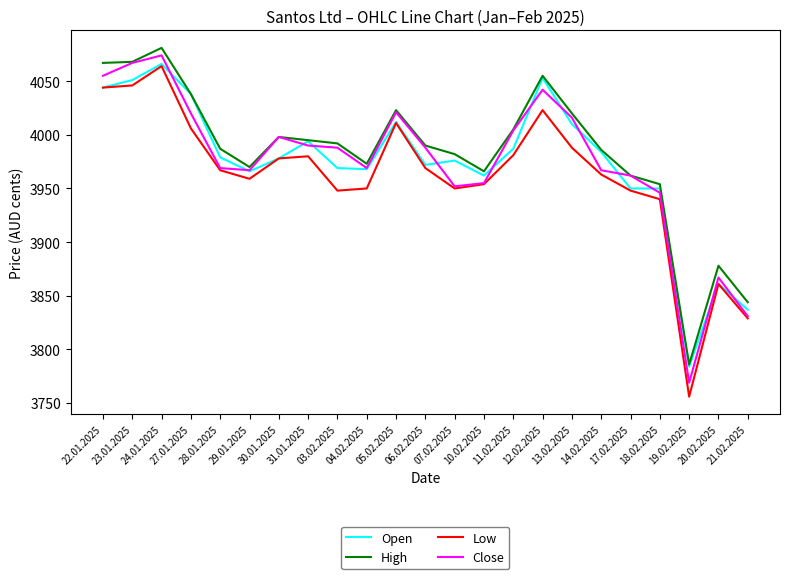

What is the sum of all High values?

91620